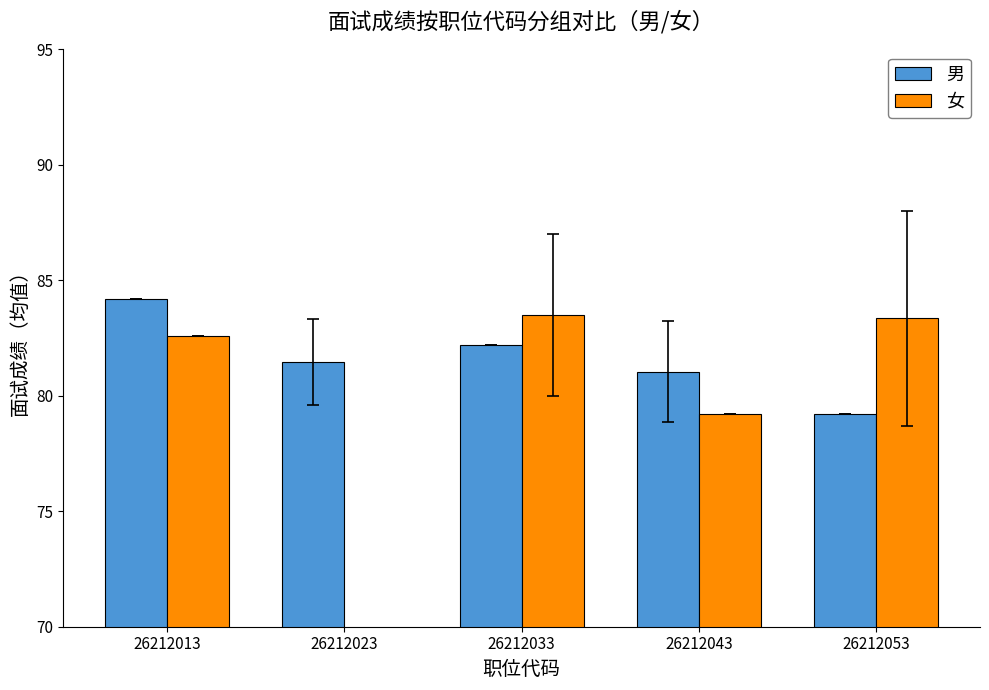

What is the average value of the 男 series?

81.6